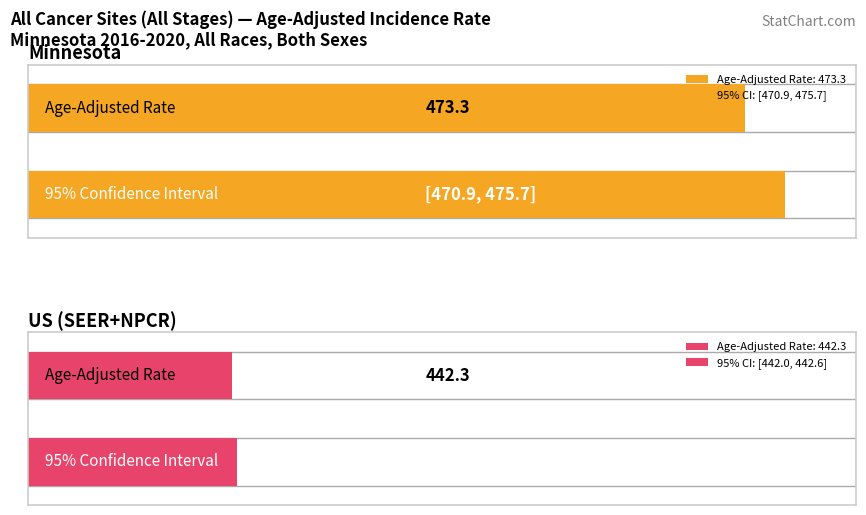

Which category has the lowest value across all series?

US (SEER+NPCR)